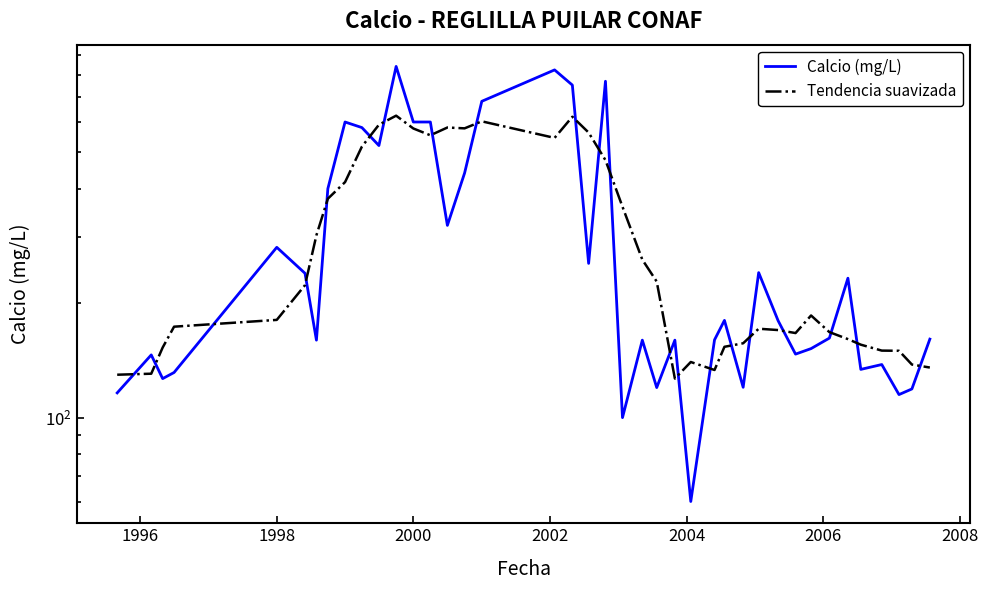

Does the chart have visible grid lines?

No